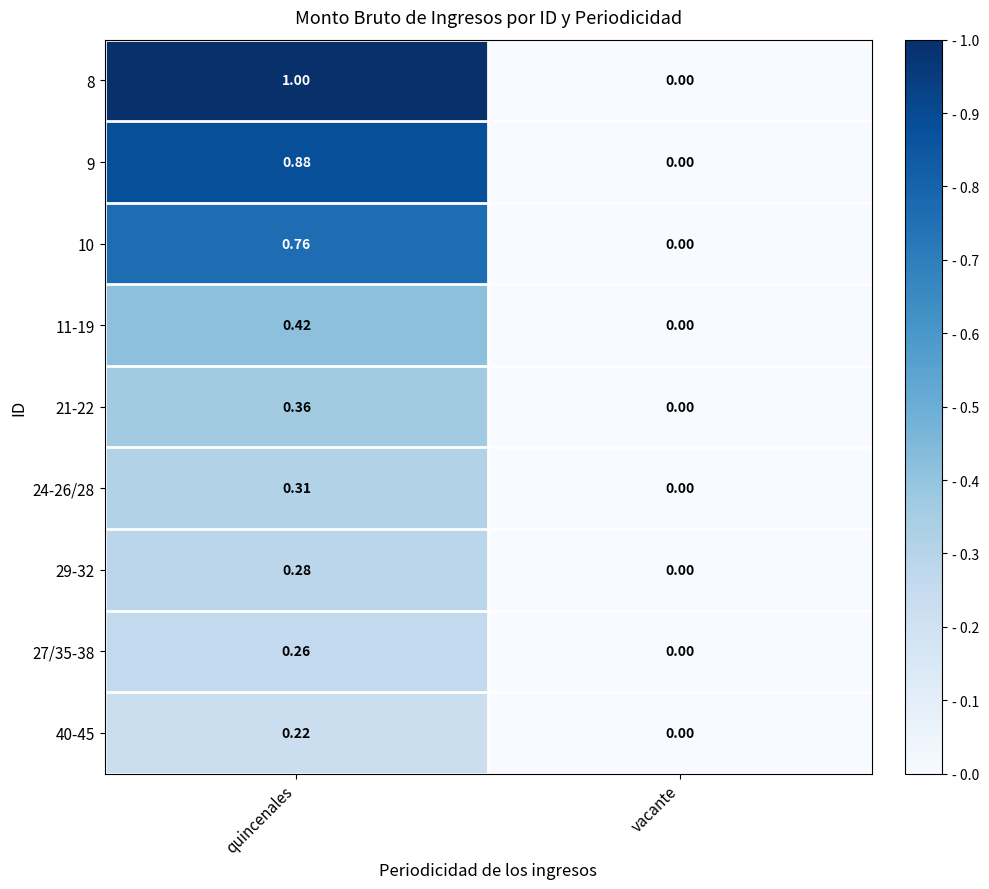

Where is 21-22 nearest to the value 0?

vacante